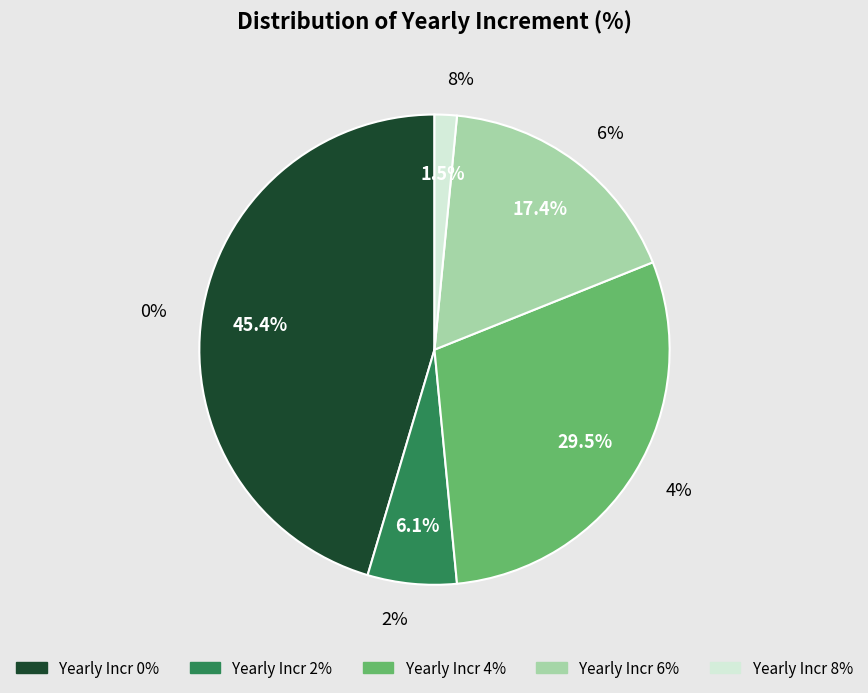

To the nearest percent, what portion does 0% represent?

45%